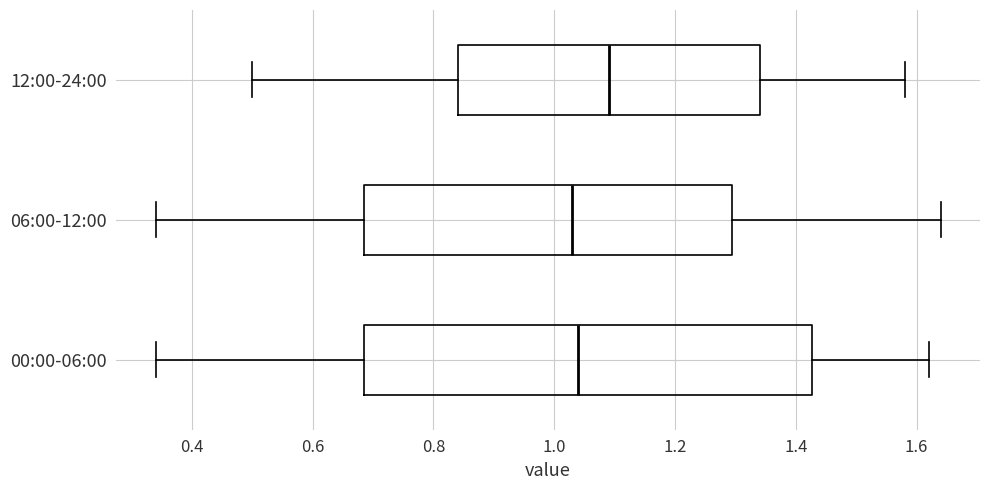

Where is the right edge of the box for 06:00-12:00 on the x-axis? The values are not printed on the chart, so give them approximately, as read against the axis.

1.30